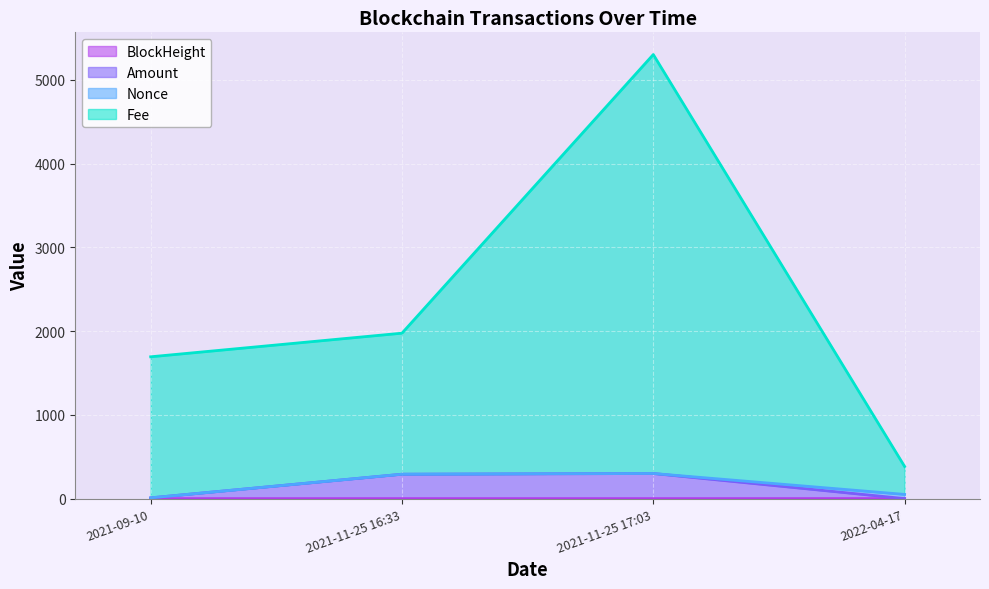

What is the spread (max minus min) of values at 2022-04-17?

383.3